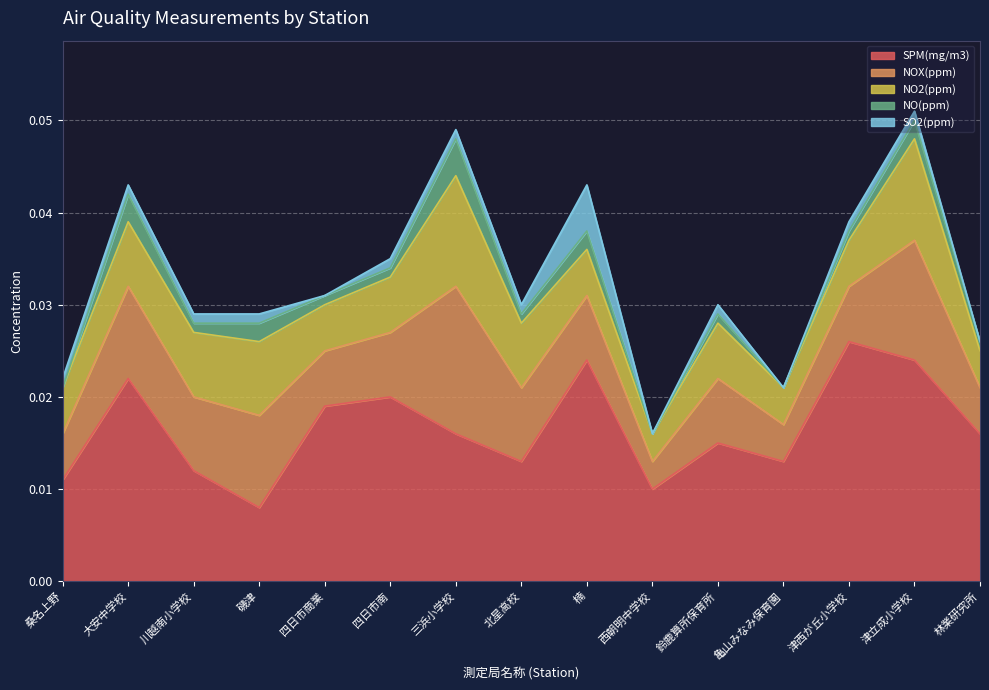

True or false: NOX(ppm) has a value of 0.0 at 津西が丘小学校.

False